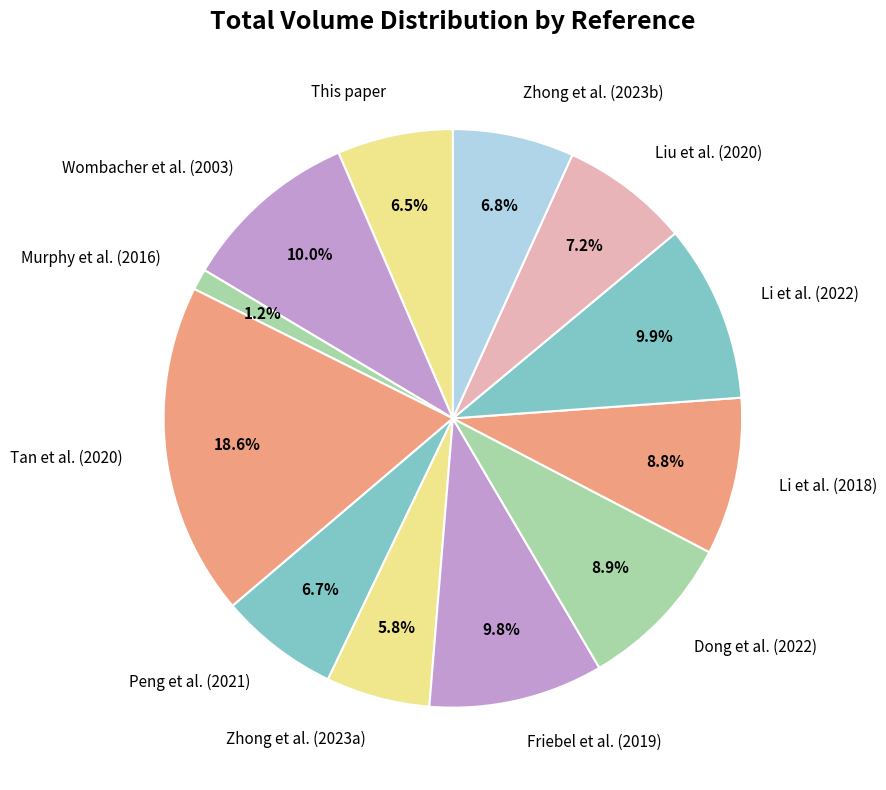

Which has a higher value, This paper or Friebel et al. (2019)?

Friebel et al. (2019)